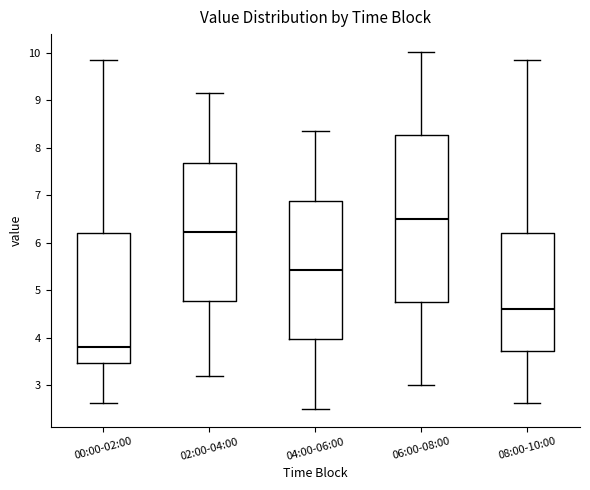

Reading left to right, transcribe this box plot: for each box, give where its median line is, the range the box spans, and where its two whiskers end, as read against the y-axis. The values are not printed on the chart, so give them approximately, as read against the axis.

00:00-02:00: median 3.8, box 3.5 to 6.2, whiskers 2.6 to 9.9
02:00-04:00: median 6.2, box 4.8 to 7.7, whiskers 3.2 to 9.2
04:00-06:00: median 5.4, box 4.0 to 6.9, whiskers 2.5 to 8.4
06:00-08:00: median 6.5, box 4.8 to 8.3, whiskers 3.0 to 10.0
08:00-10:00: median 4.6, box 3.7 to 6.2, whiskers 2.6 to 9.9